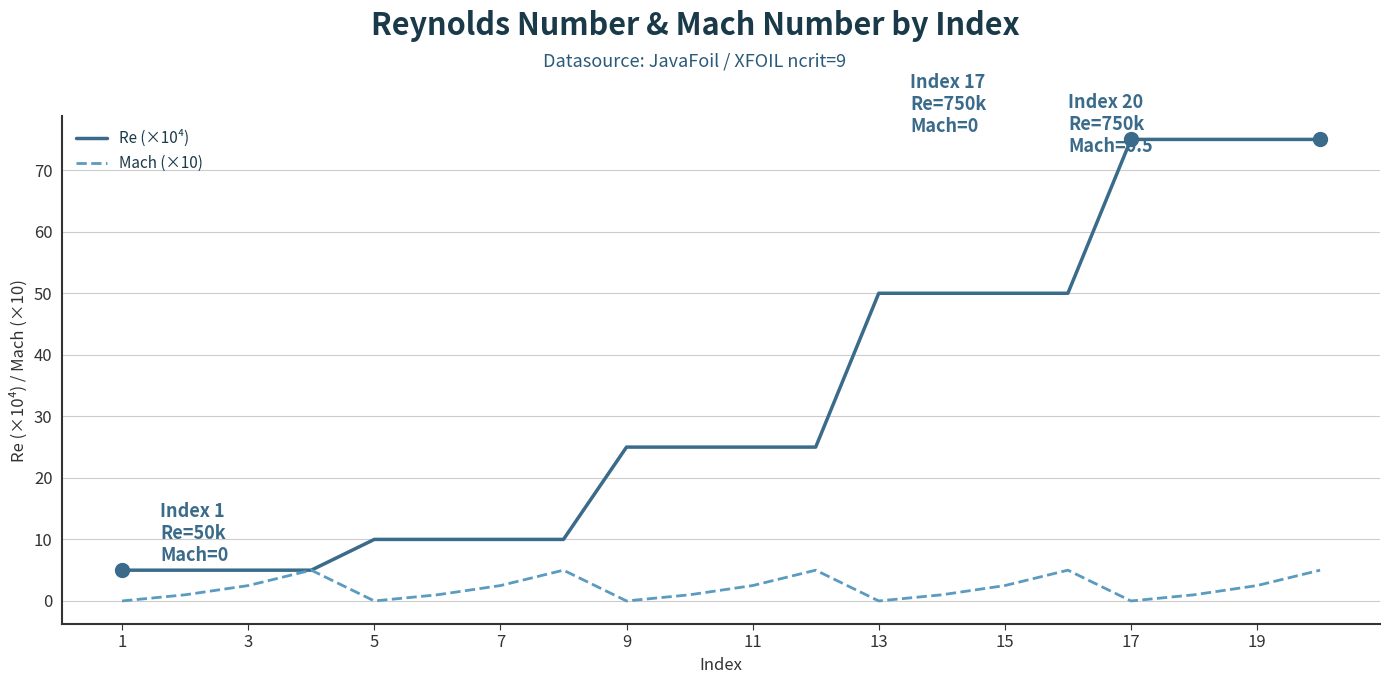

Which series has the largest total across all categories?

Re (×10⁴)